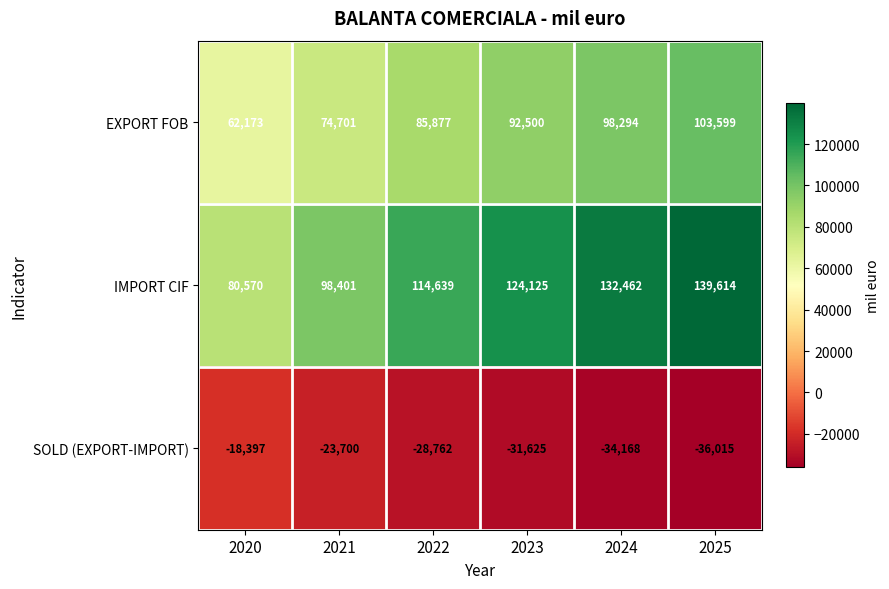

At which category does the chart reach its minimum across all series?

2025